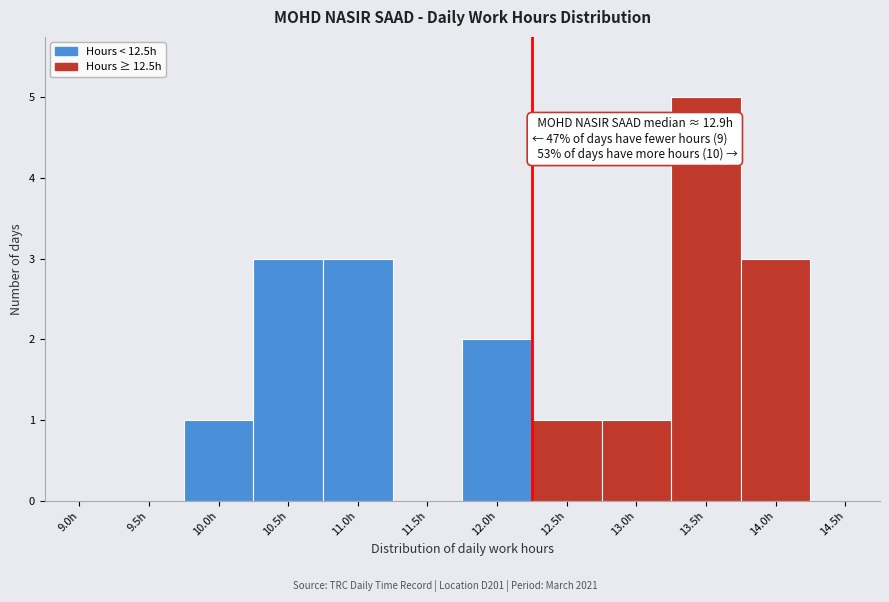

Reading right to left, extract all data points from this chart.

14.5h=0	14.0h=3	13.5h=5	13.0h=1	12.5h=1	12.0h=2	11.5h=0	11.0h=3	10.5h=3	10.0h=1	9.5h=0	9.0h=0